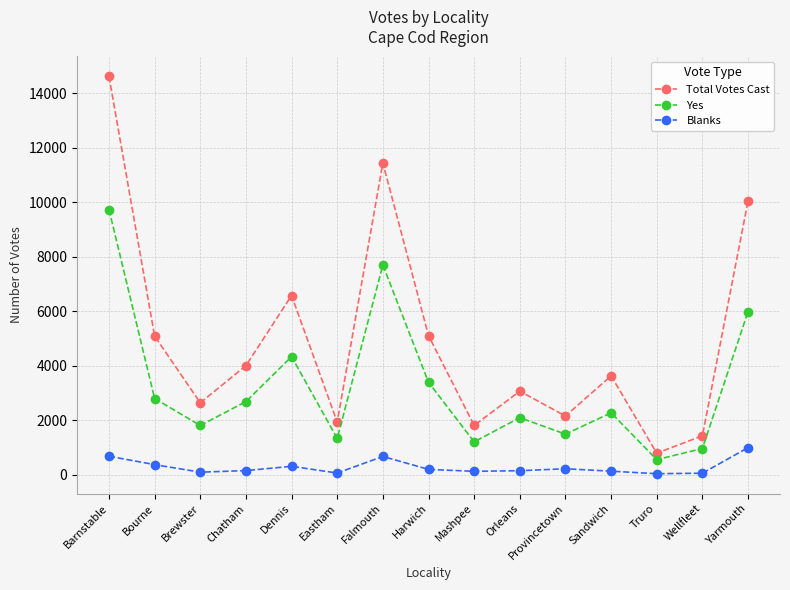

What is the sum of all Blanks values?

4171